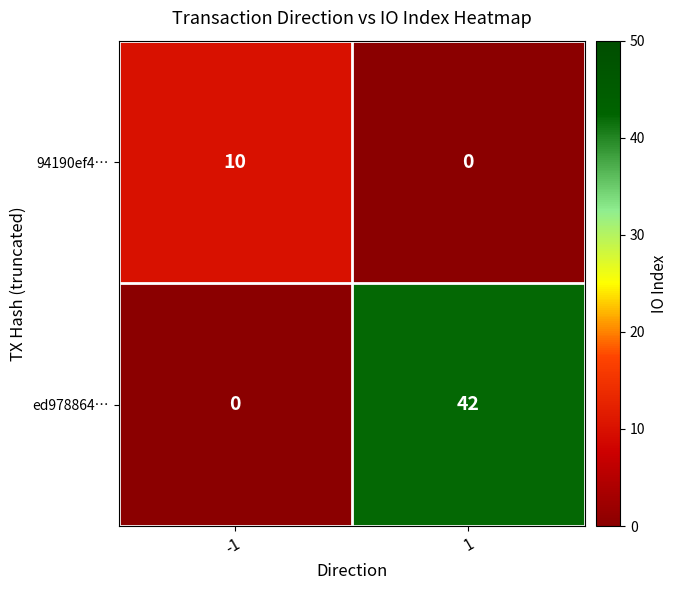

Rank the series by their maximum value, from lowest to highest.

94190ef4…, ed978864…